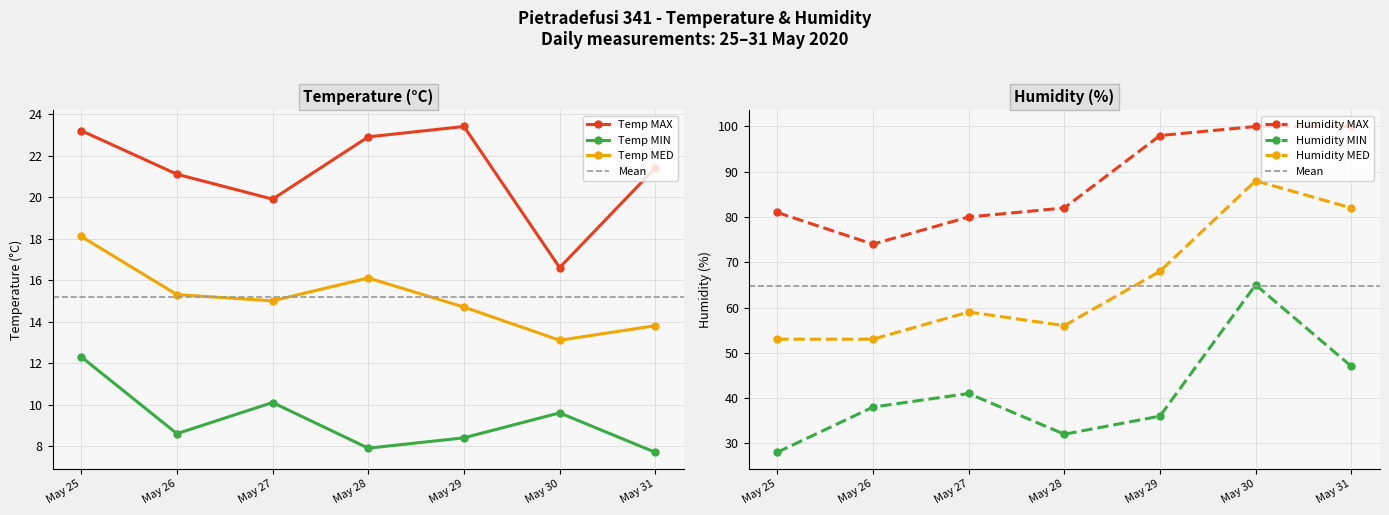

What is the sum of all Humidity MED values?

459